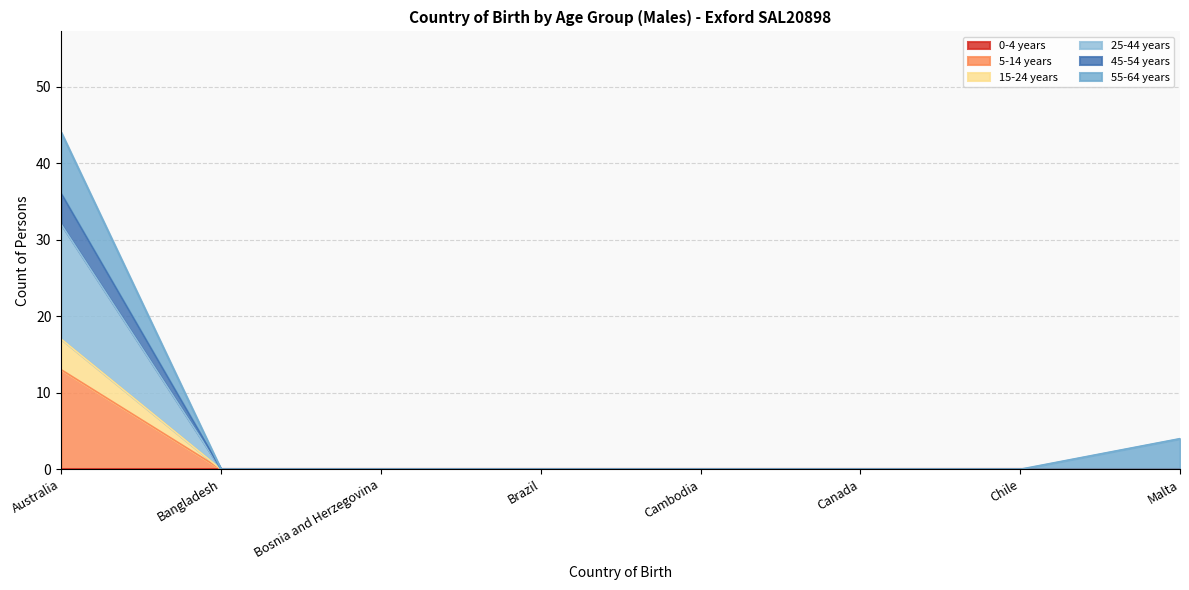

Does the chart display data point markers on the line(s)?

No